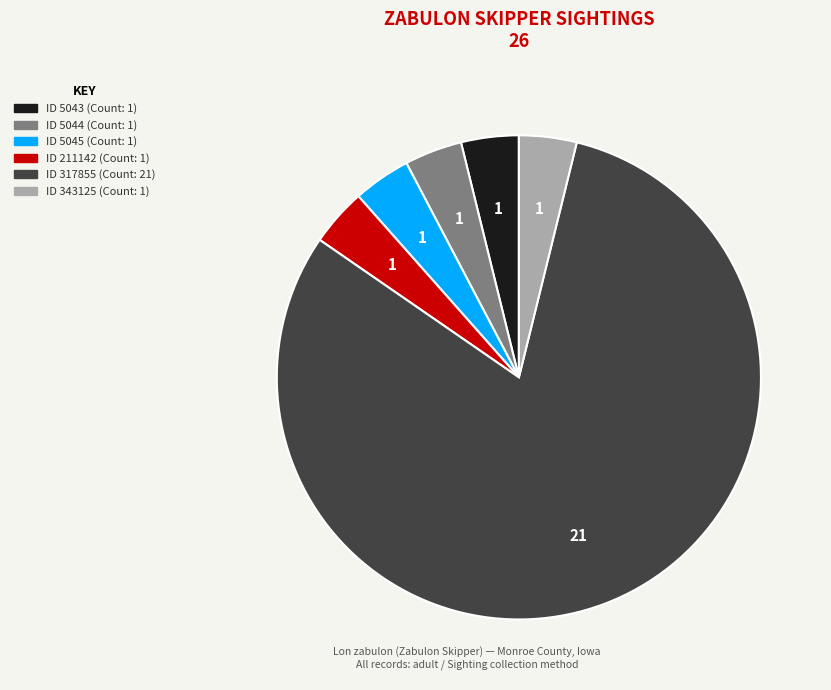

Rank the categories by value from lowest to highest.

5043, 5044, 5045, 211142, 343125, 317855